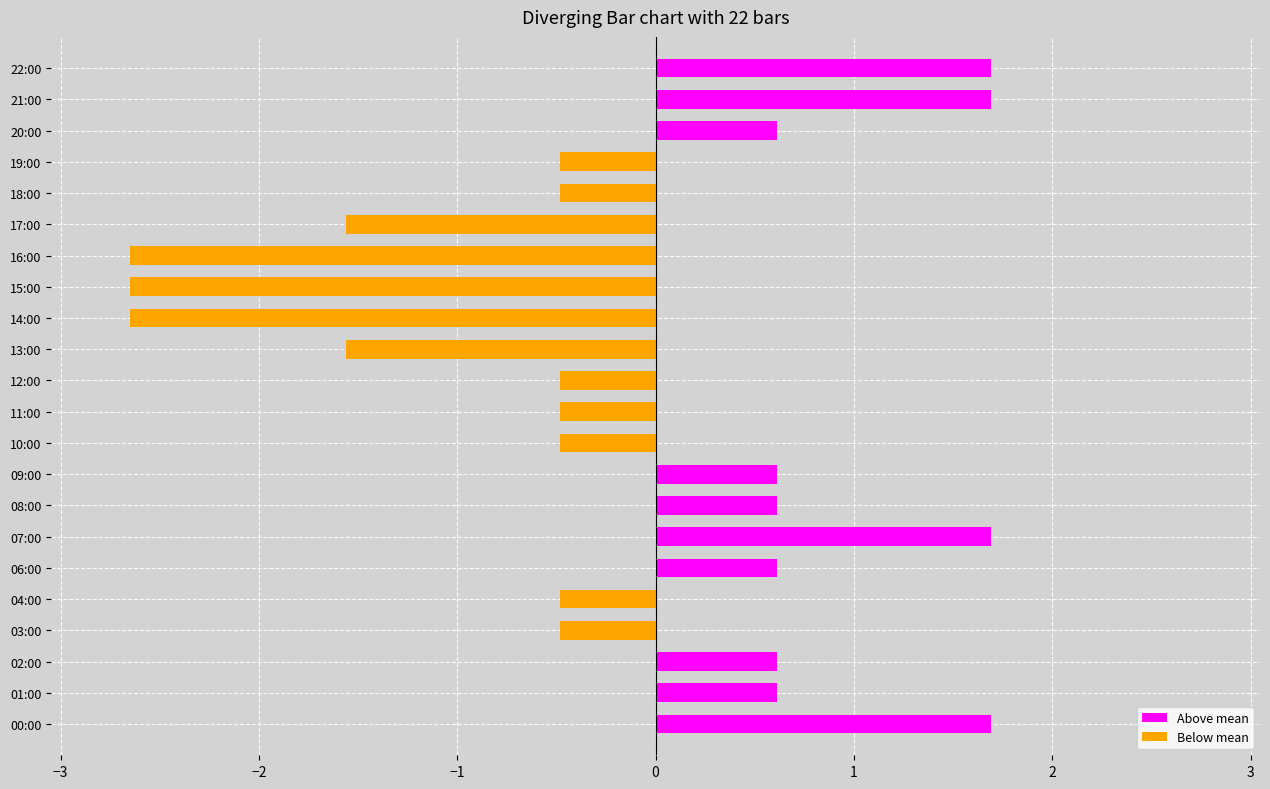

Is it true that the value at 18:00 is 1726.5?

False